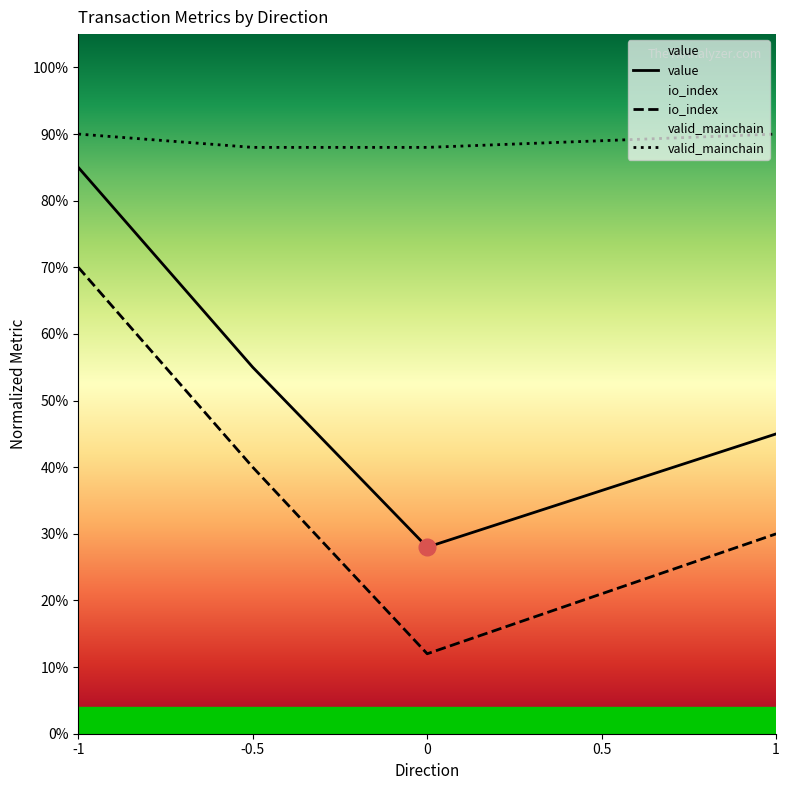

True or false: value and valid_mainchain intersect in this chart.

False